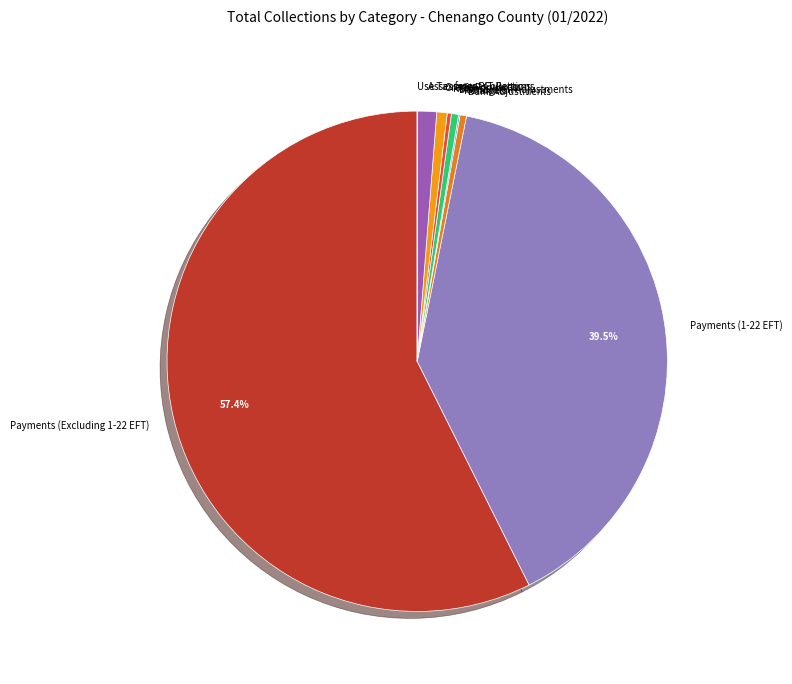

Which category has the biggest portion of the pie?

Payments (Excluding 1-22 EFT)